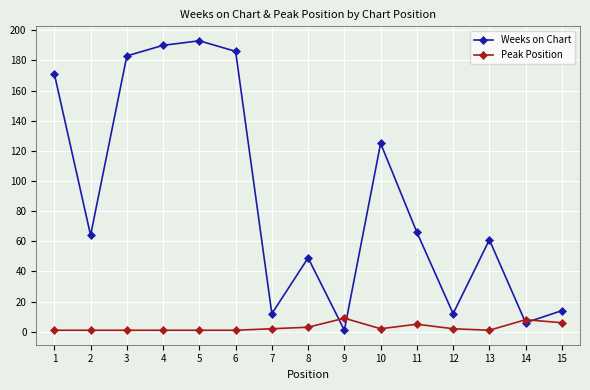

How many data points in Weeks on Chart are less than 64?

7